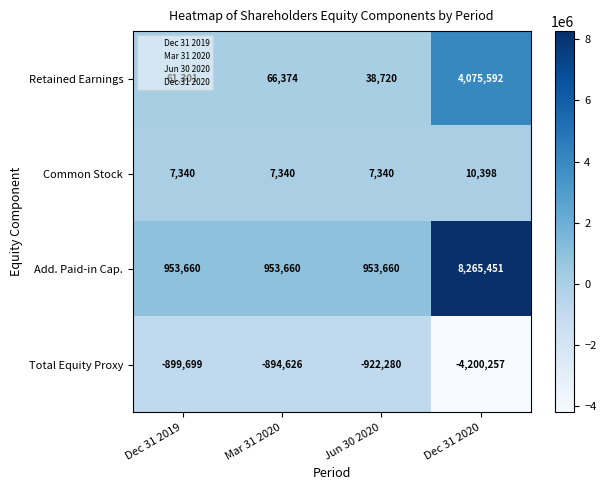

Which category has the highest value across all series?

Dec 31 2020